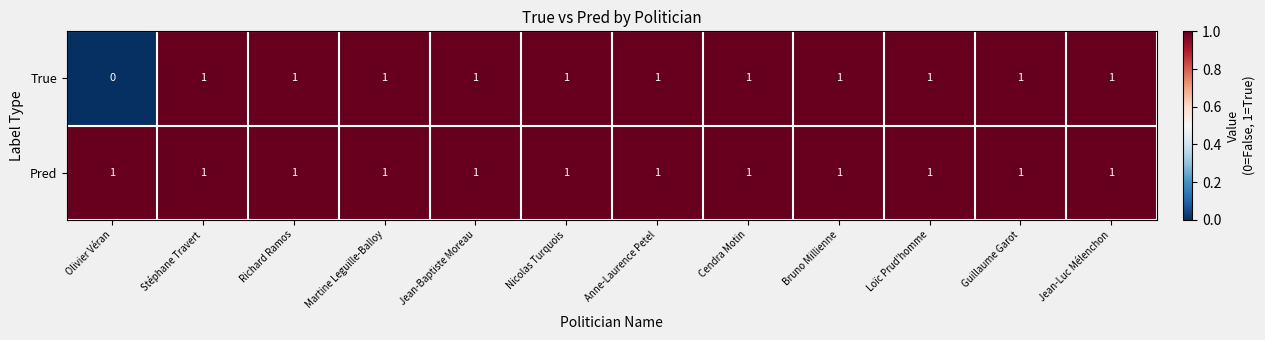

Is it true that True equals 0 at Jean-Baptiste Moreau?

False